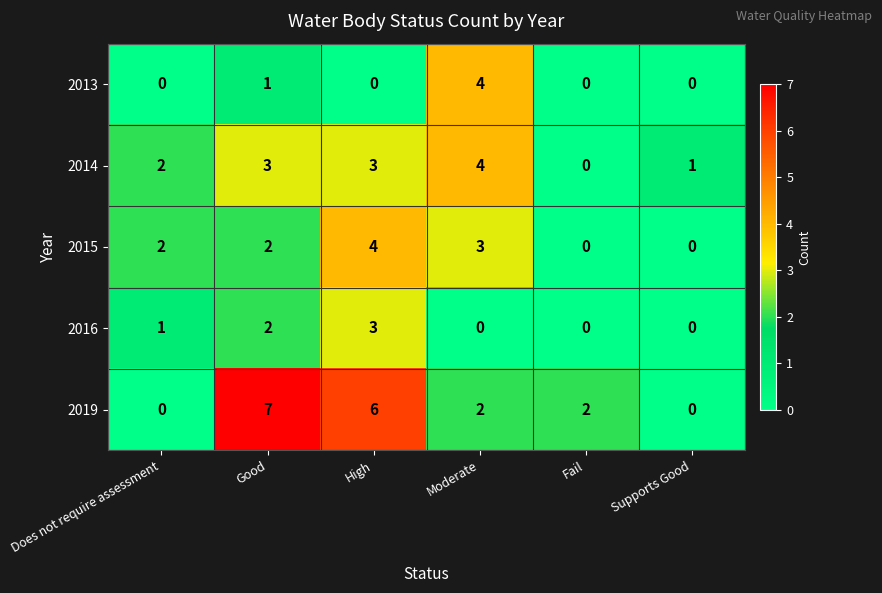

Which series has the largest total across all categories?

2019